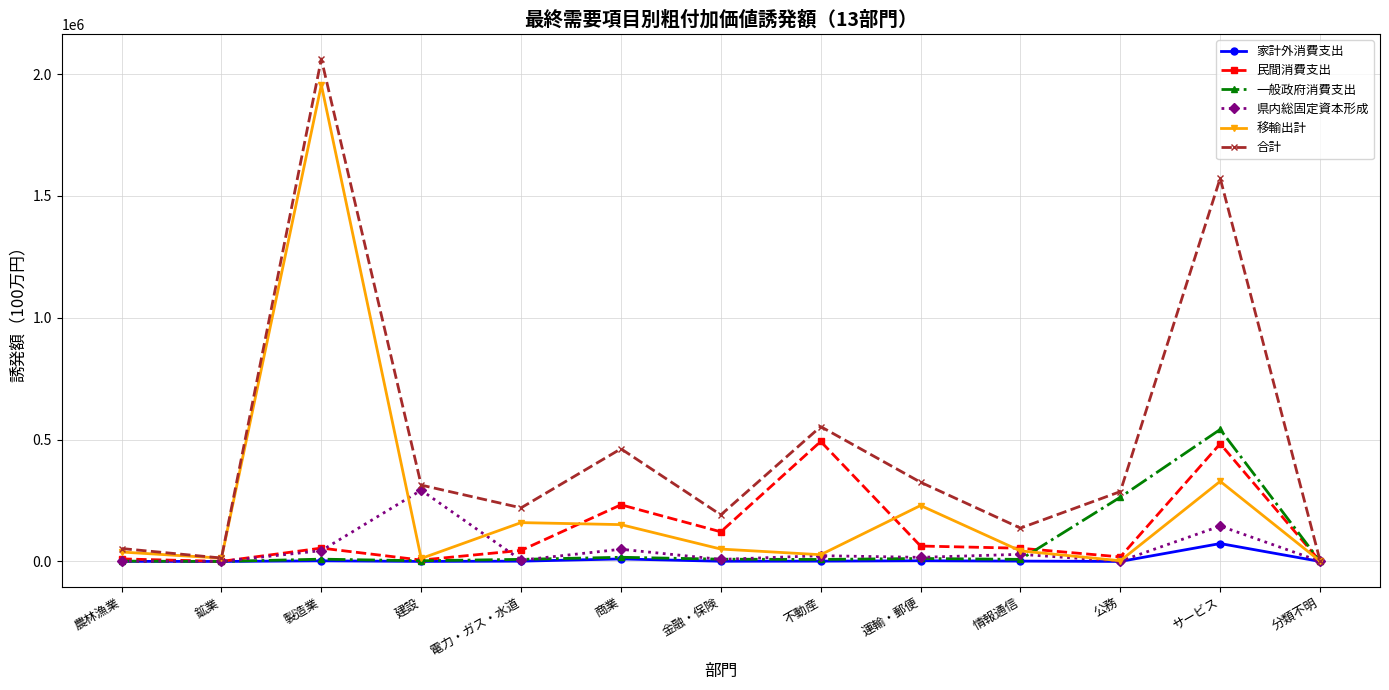

What is the total value across all series at サービス?

3145527.1